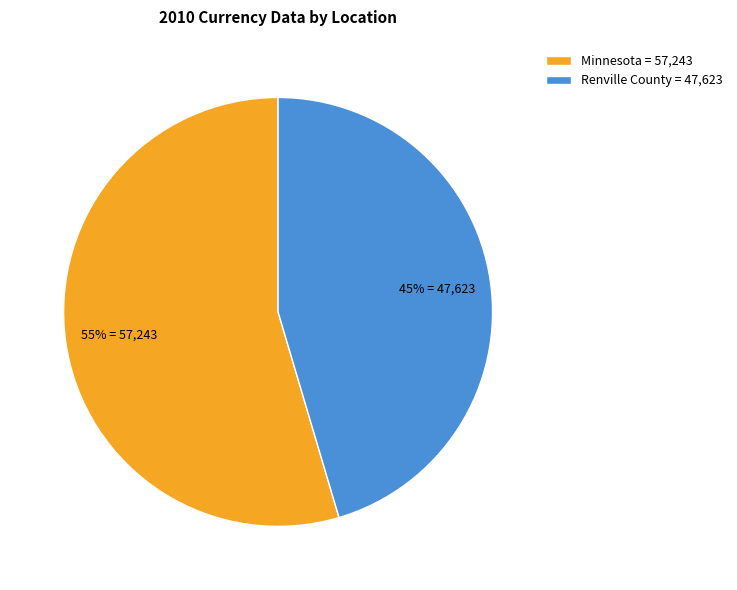

Is there a majority slice in this chart?

Yes